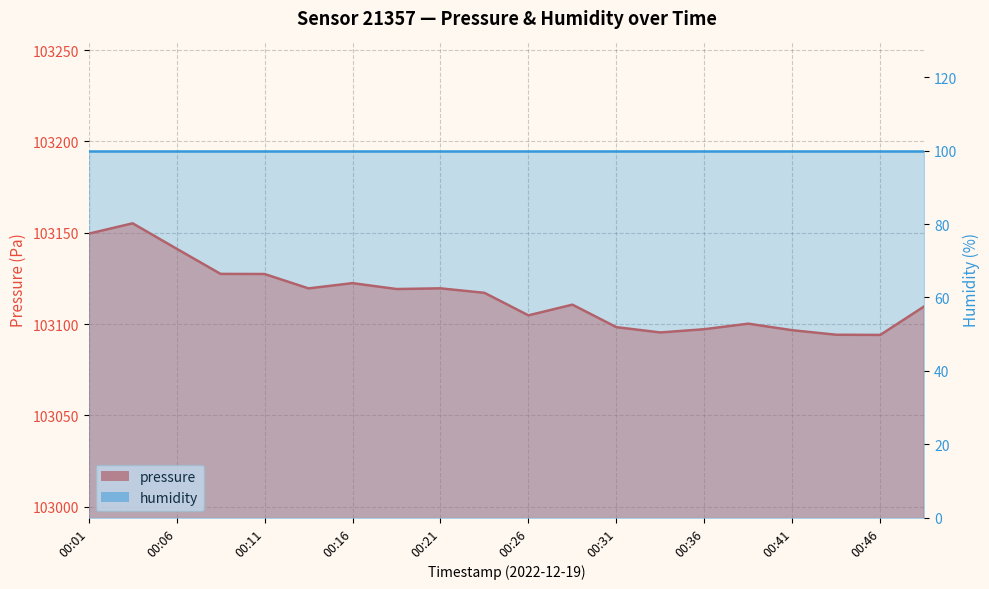

List the labels in order of value, smallest first.

00:46, 00:44, 00:34, 00:41, 00:36, 00:31, 00:39, 00:26, 00:49, 00:29, 00:24, 00:18, 00:14, 00:21, 00:16, 00:11, 00:09, 00:06, 00:01, 00:04